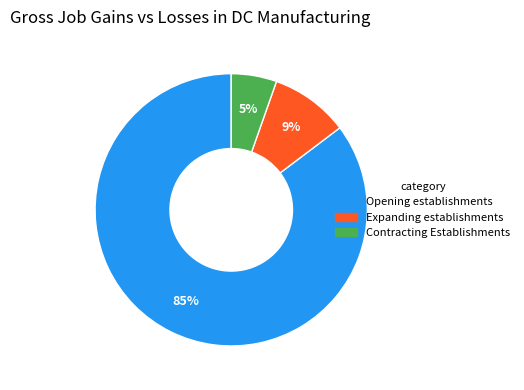

To the nearest percent, what is the average slice percentage?

33%